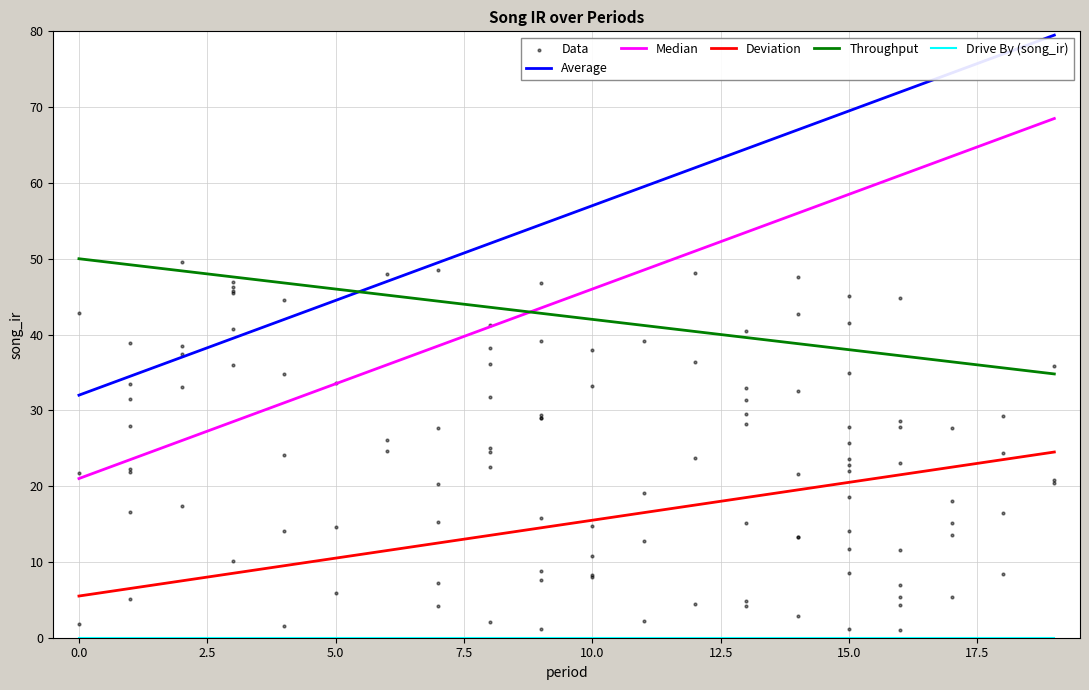

Which series has the largest Y range (max minus min)?

period_avg